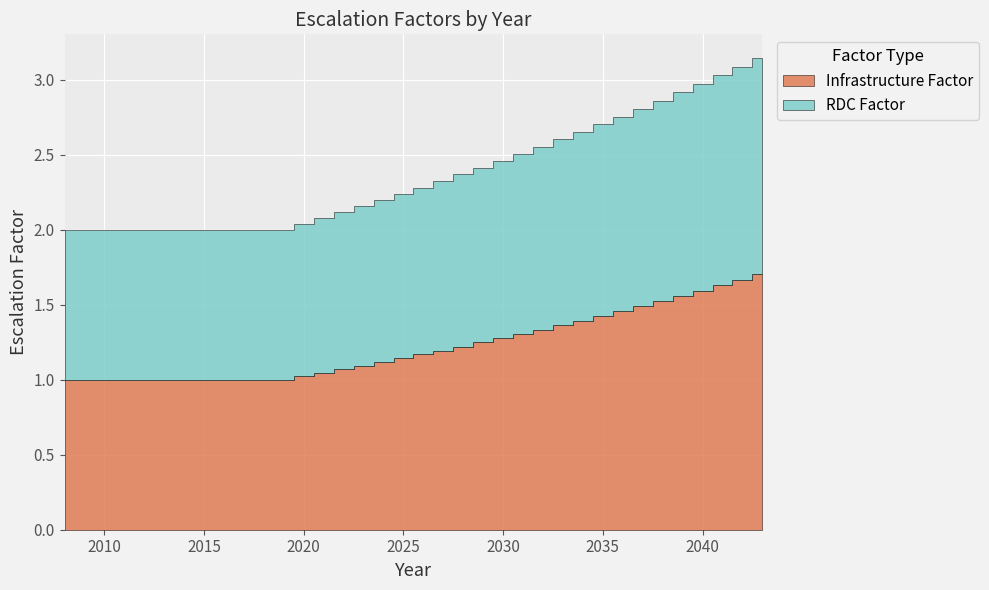

List the series in order of their overall mean, lowest first.

RDC Factor, Infrastructure Factor